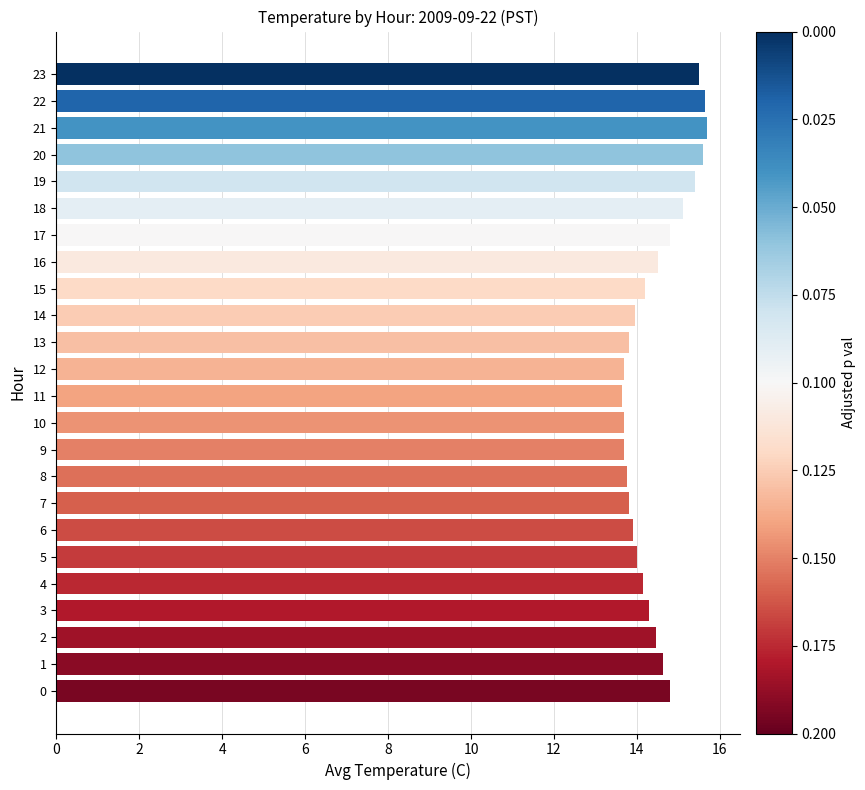

Are the bars horizontal?

Yes